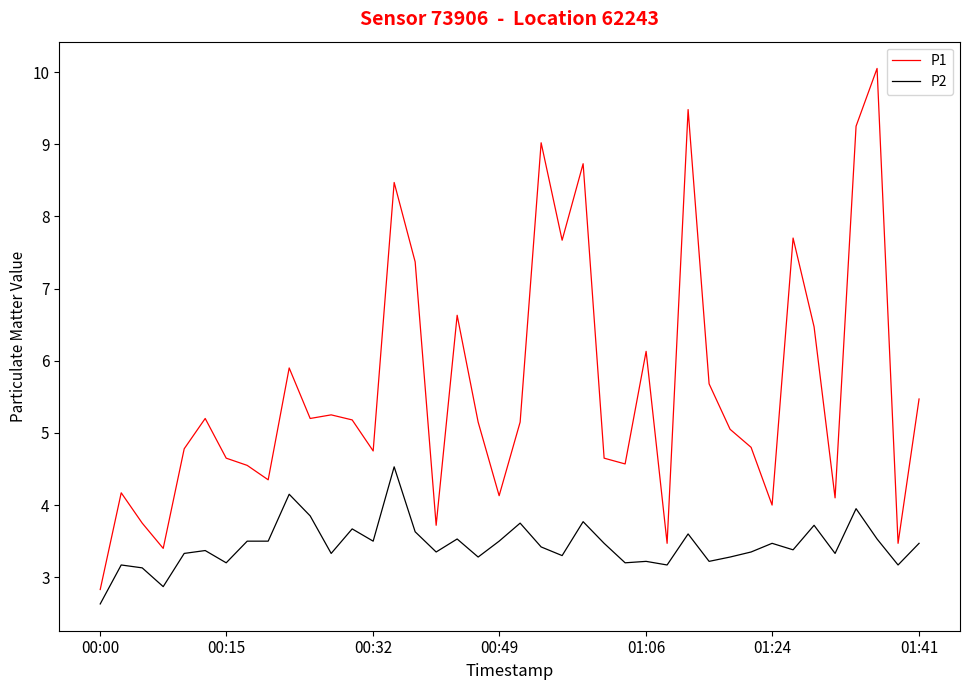

How many values in the P2 series are below 3?

2